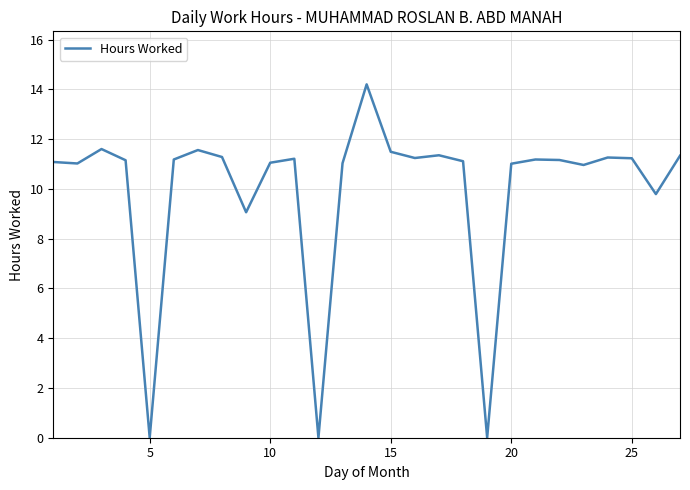

What is the average value?

9.9